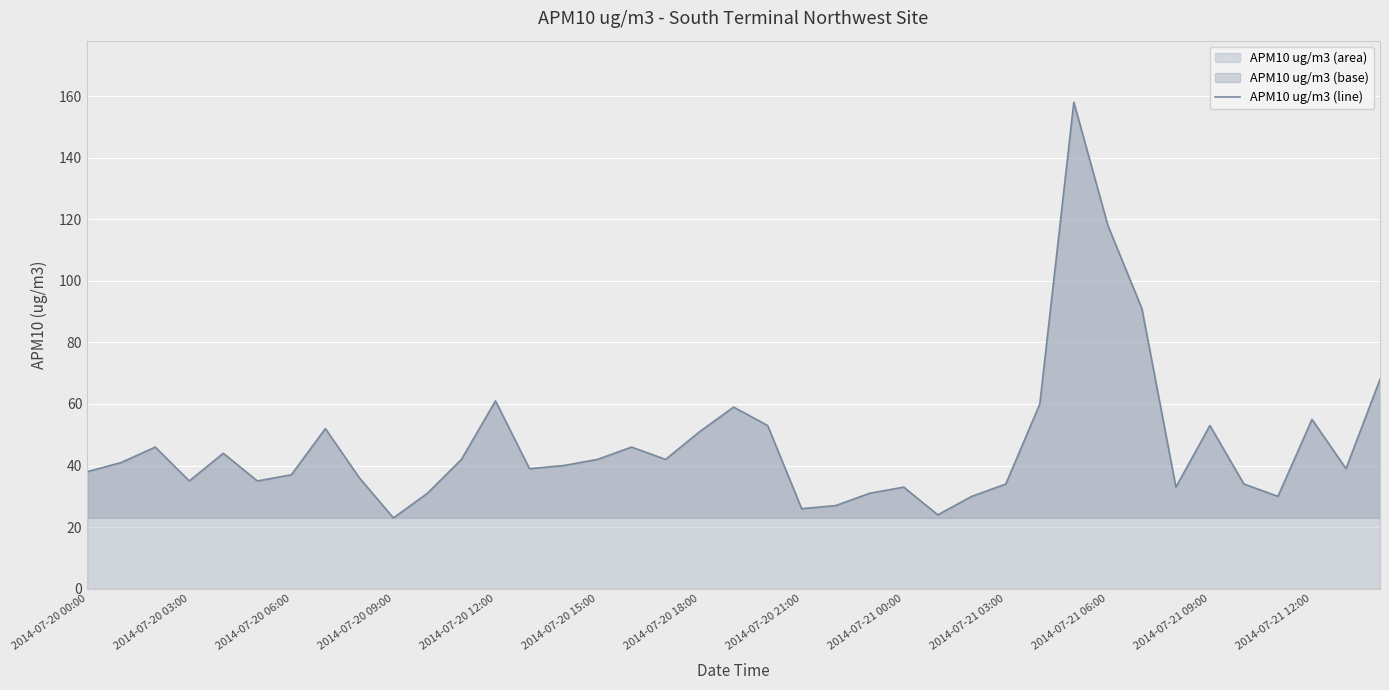

What is the minimum value shown in the chart?

23